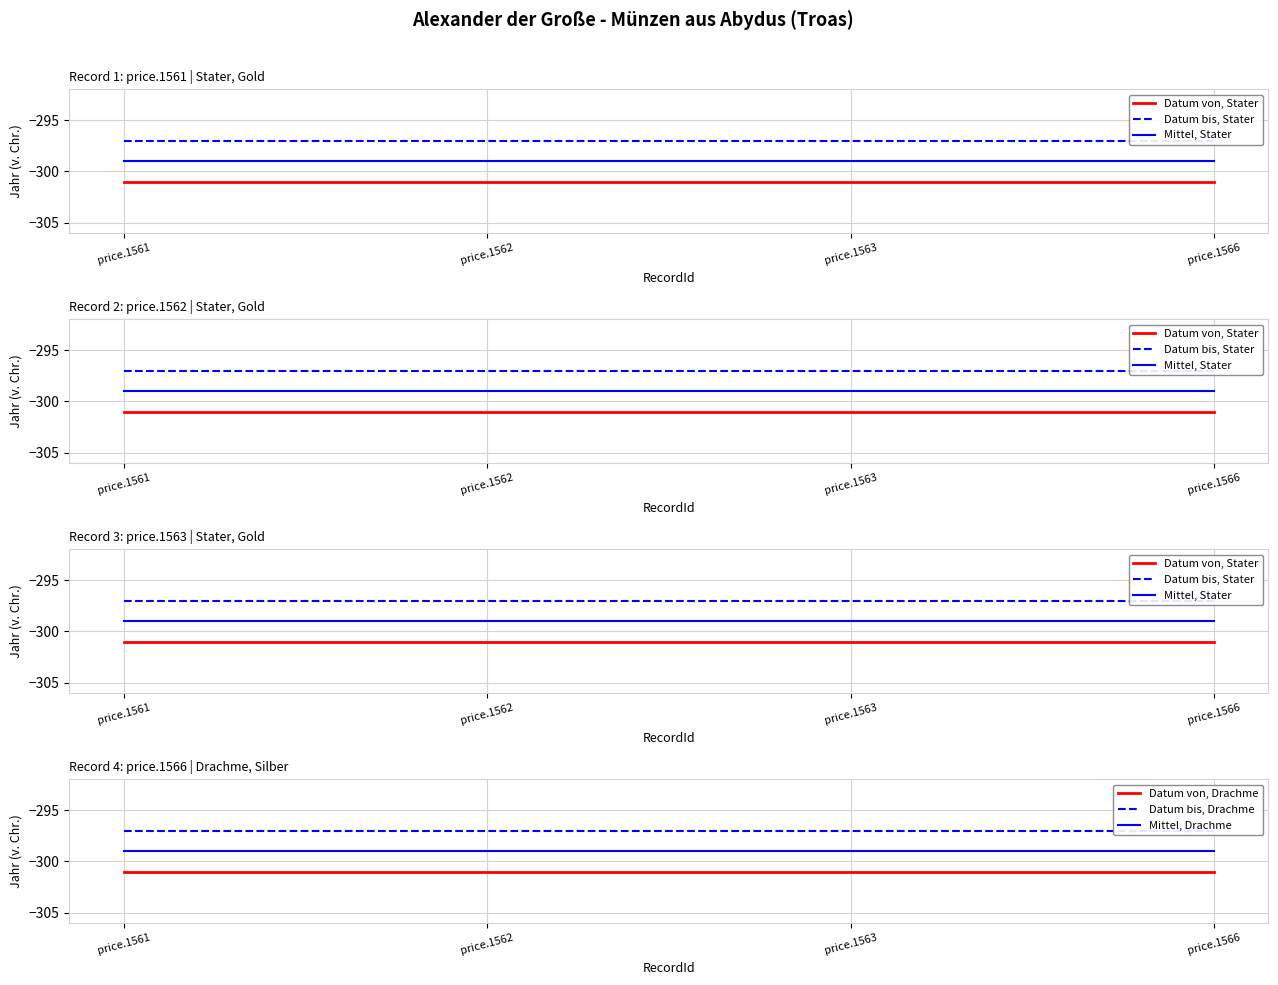

How many data points does each series have?

4